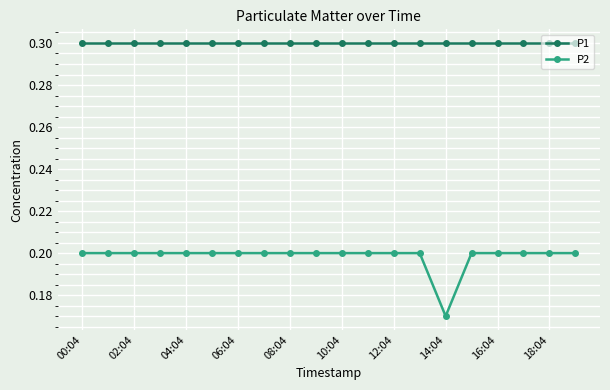

List the series in order of their overall mean, lowest first.

P2, P1